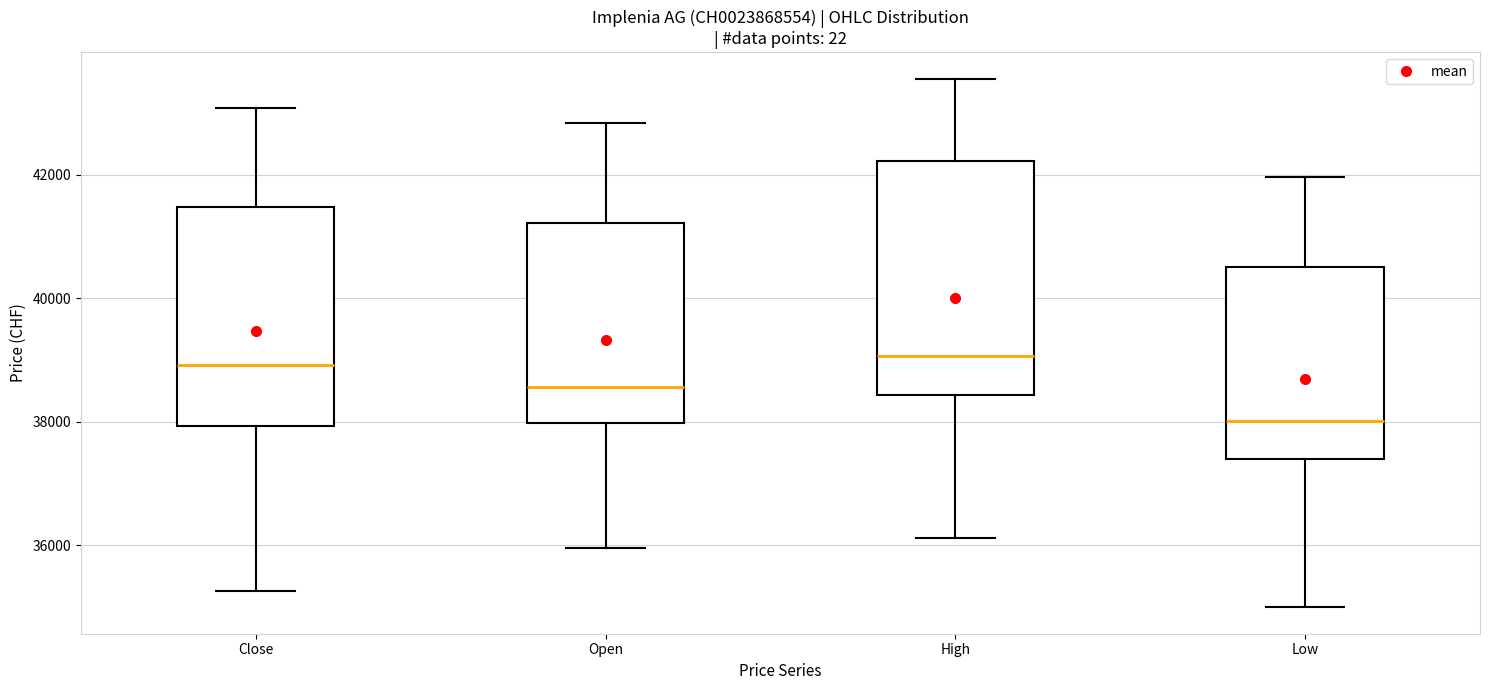

Reading left to right, transcribe this box plot: for each box, give where its median line is, the range the box spans, and where its two whiskers end, as read against the y-axis. The values are not printed on the chart, so give them approximately, as read against the axis.

Close: median 39000, box 38000 to 41400, whiskers 35200 to 43000
Open: median 38600, box 38000 to 41200, whiskers 36000 to 42800
High: median 39000, box 38400 to 42200, whiskers 36200 to 43600
Low: median 38000, box 37400 to 40600, whiskers 35000 to 42000